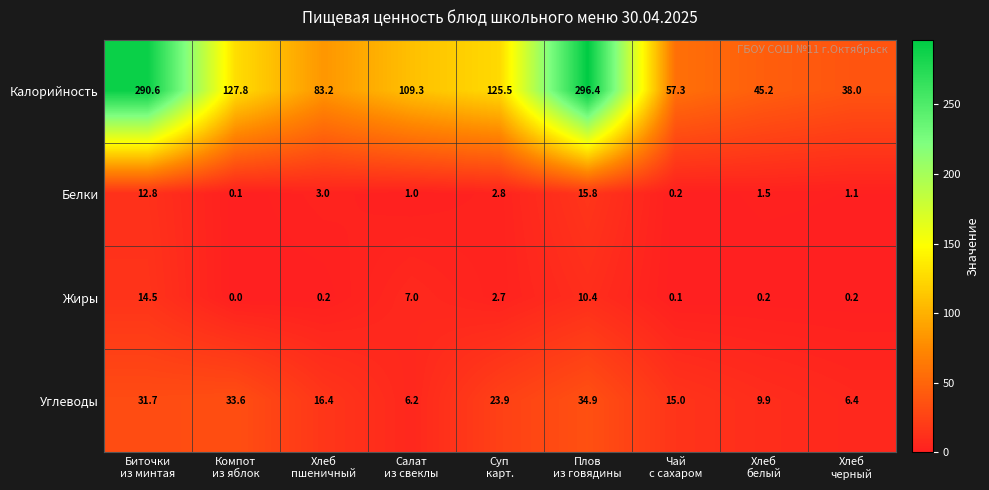

How many categories are shown in the chart?

9